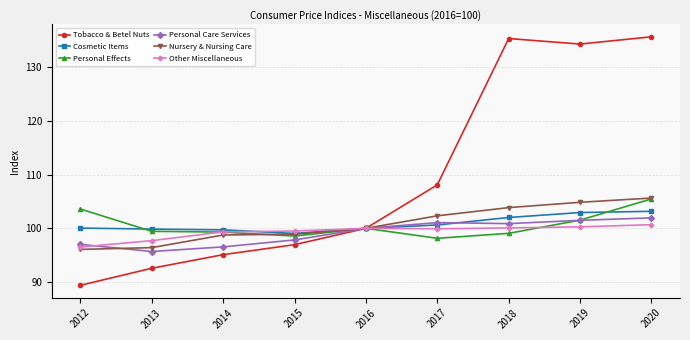

What is the value of the Tobacco & Betel Nuts point at the 3rd from the left?

95.1